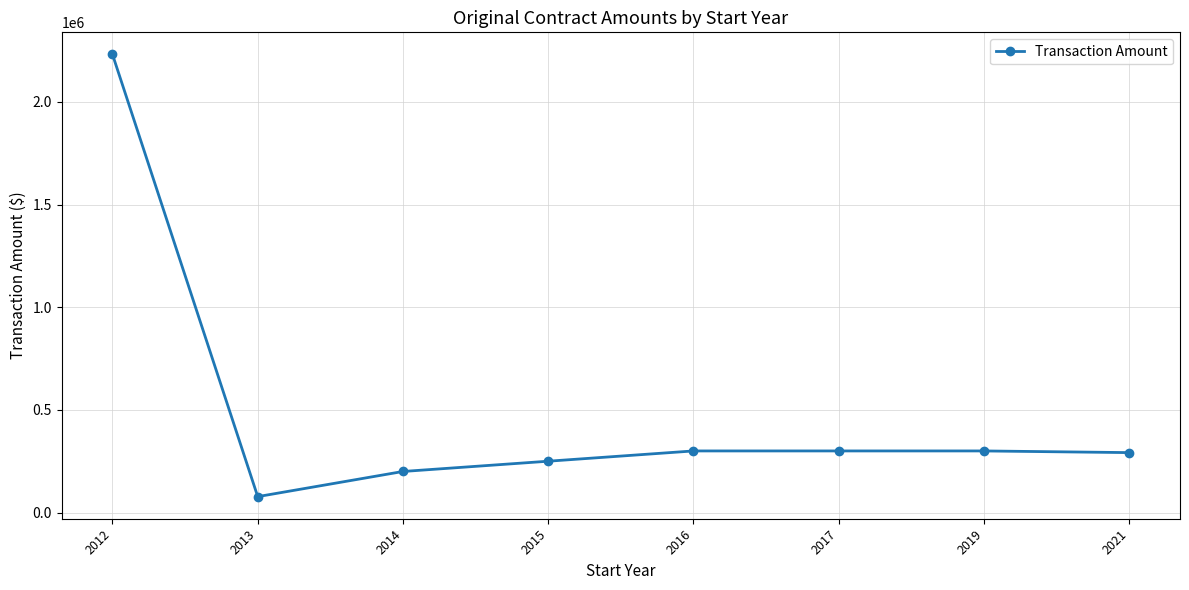

Is it true that the value at 2019 is 199865.8?

False